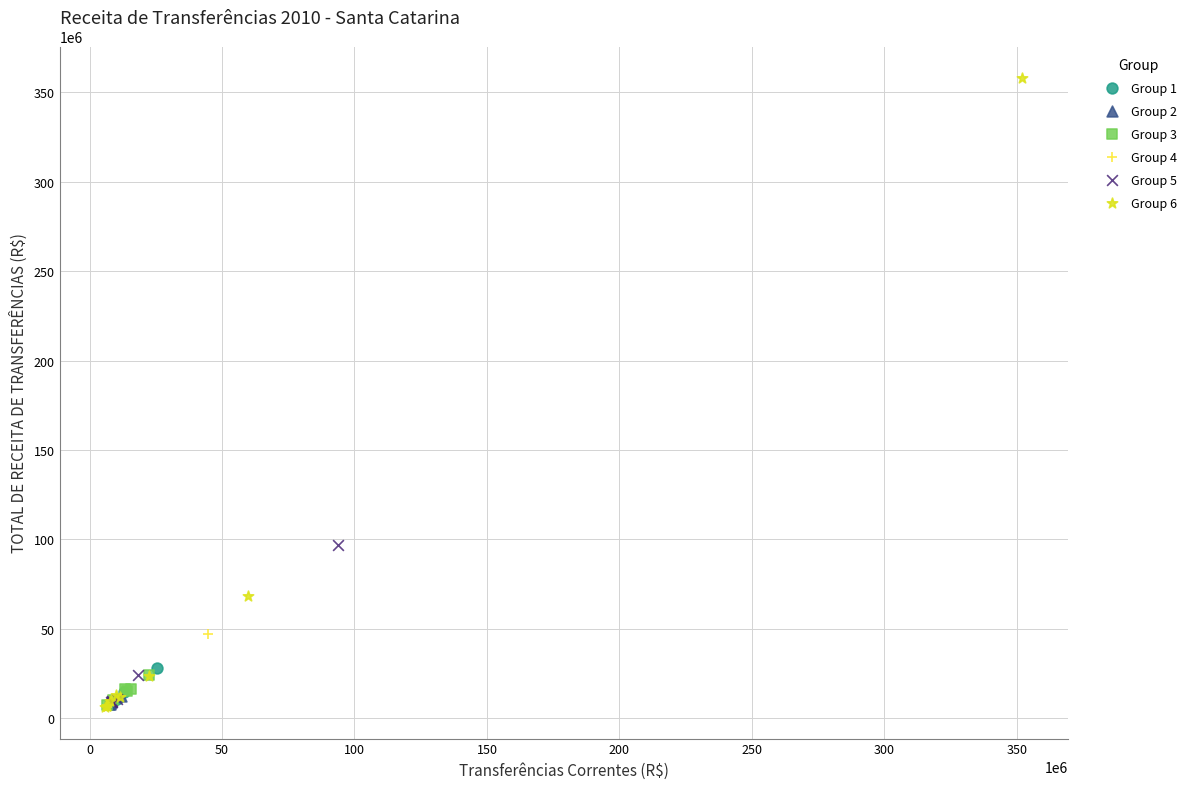

Which series reaches the maximum Y coordinate?

Group 6